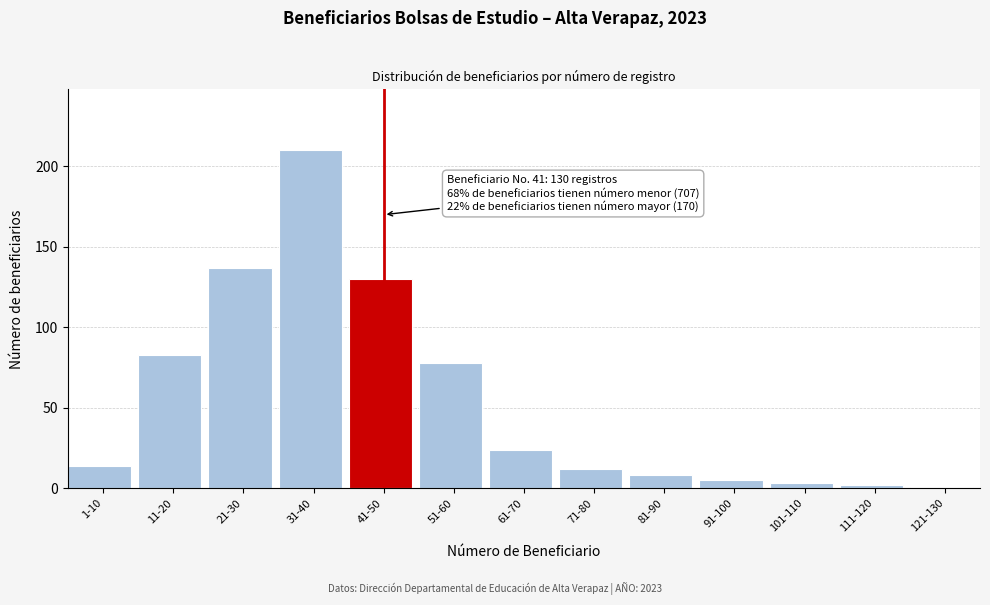

Reading left to right, extract all data points from this chart.

14	83	137	210	130	78	24	12	8	5	3	2	1